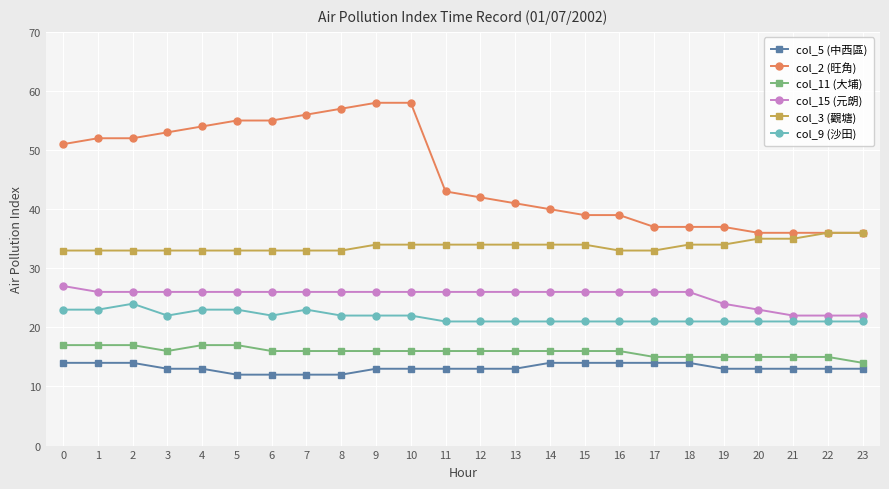

Which series has the widest spread of values?

col_2 (旺角)